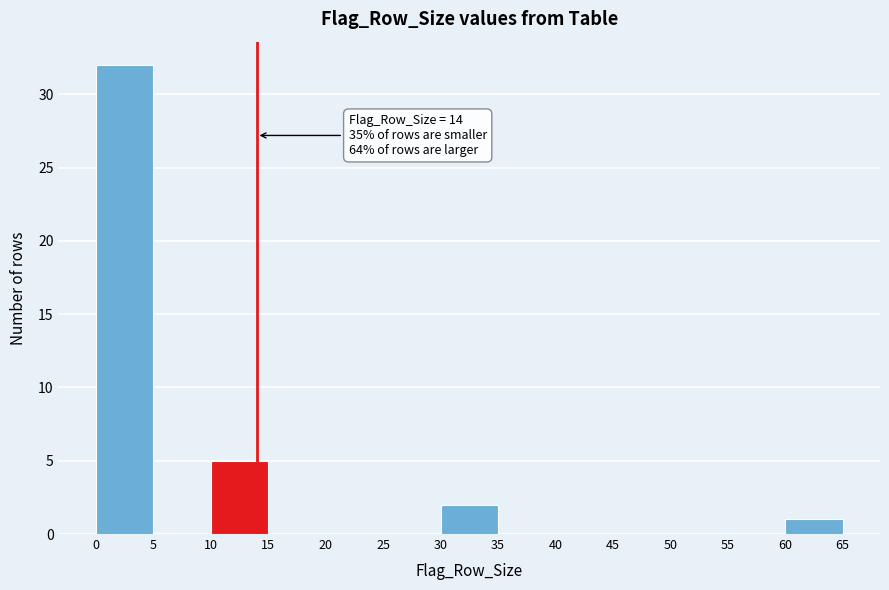

Which range on the x-axis has the tallest bar?

0 to 5